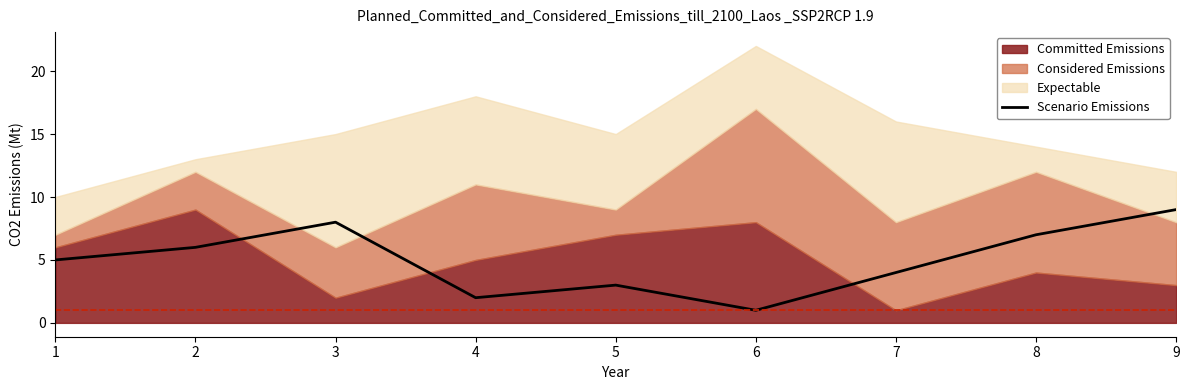

How many categories are shown in the chart?

9